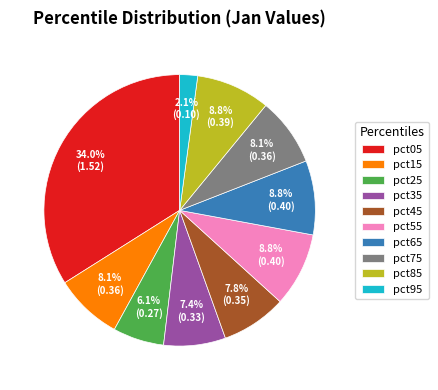

Combined, what portion of the pie is pct55 and pct45?

16.6%